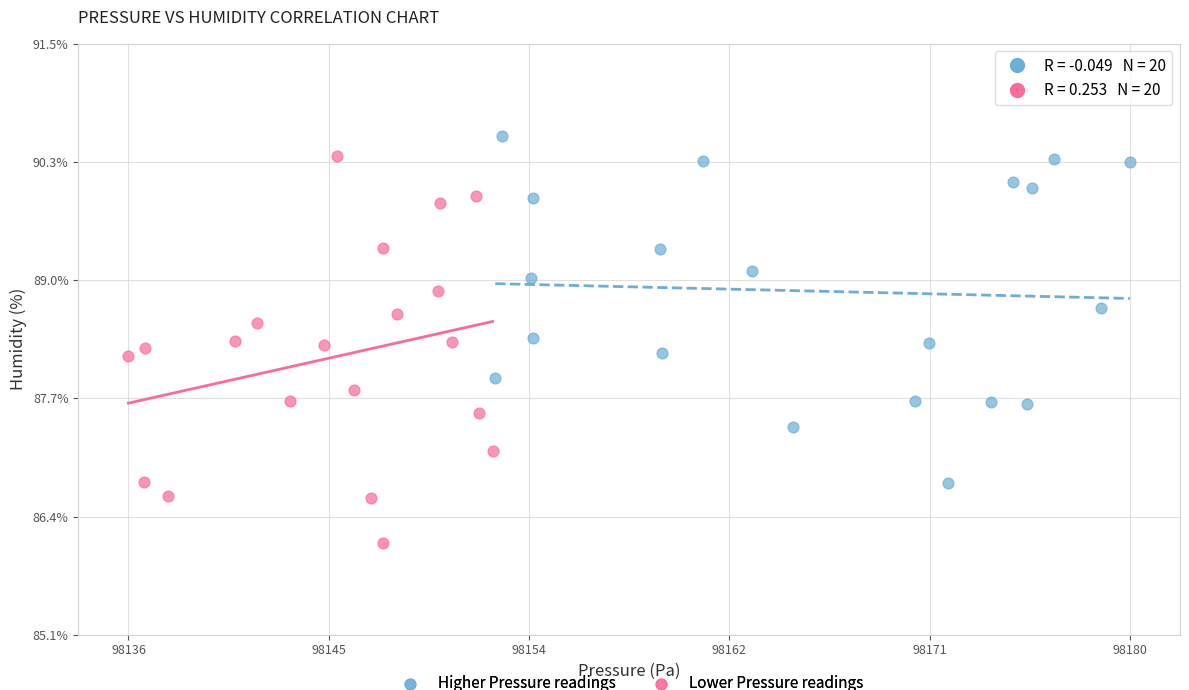

What are all the series names shown in the legend?

Higher Pressure readings, Lower Pressure readings